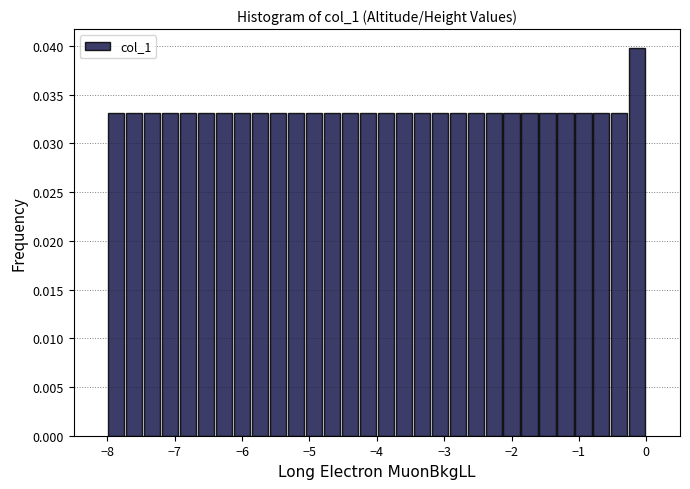

Around what value on the x-axis is the tallest bar? Give the approximate position of its centre, as read against the axis.

-0.1